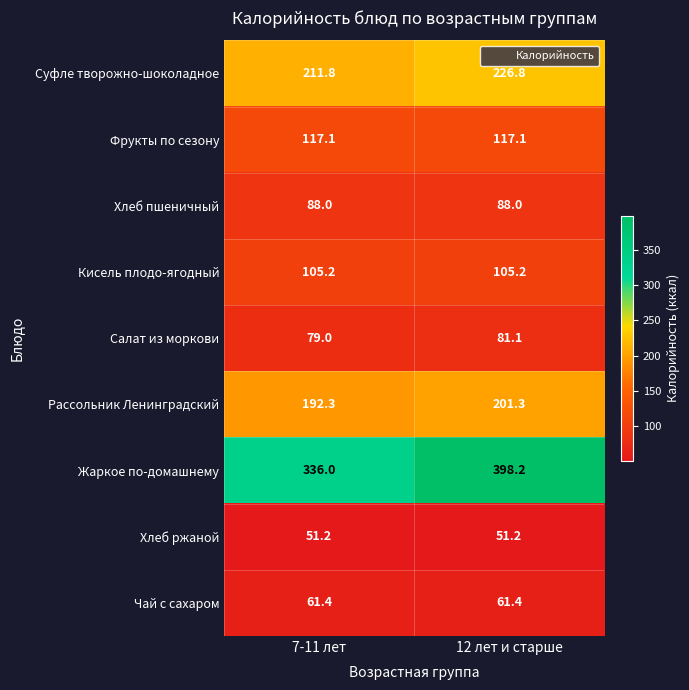

What is the maximum value for Хлеб пшеничный?

88.0